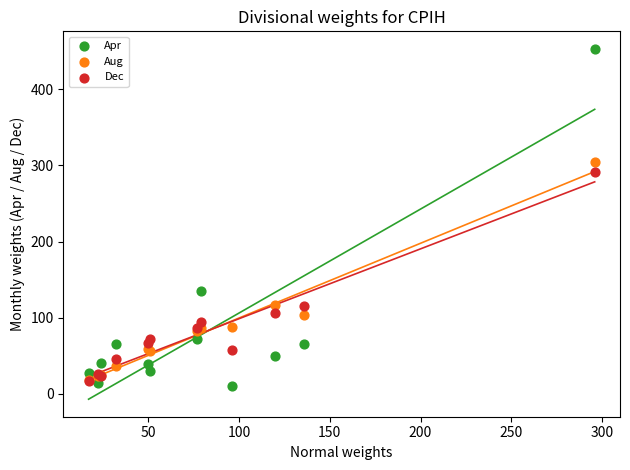

In the Aug series, what Y value is closest to 161?

116